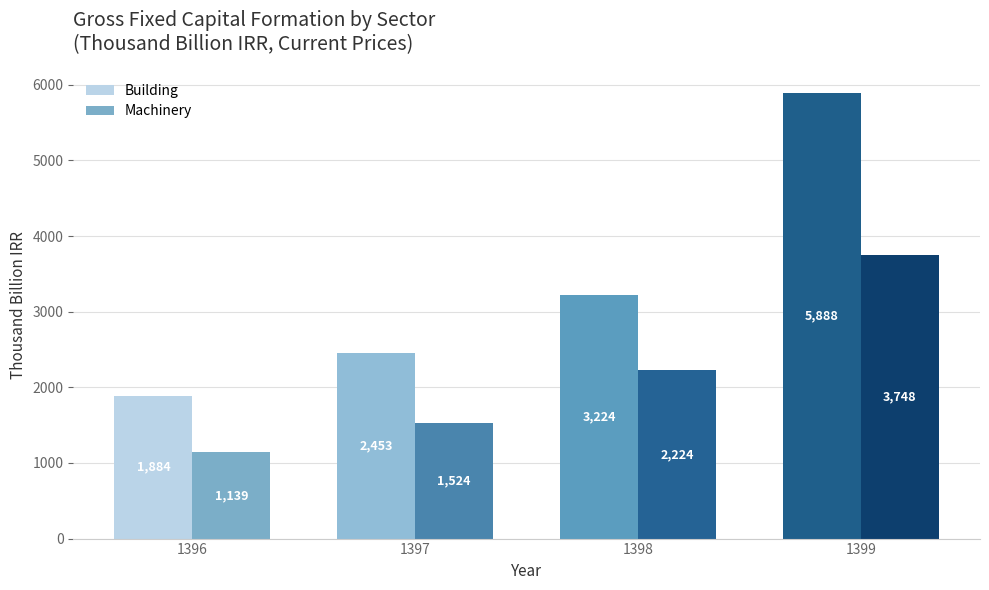

At which label does Building reach its peak?

1399